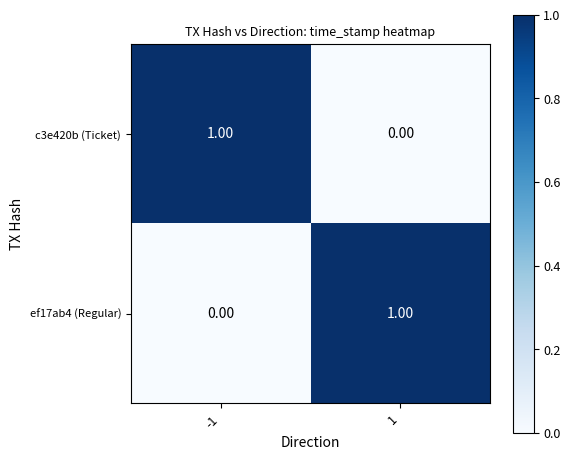

Is the value of ef17ab4 (Regular) at -1 greater than the value of c3e420b (Ticket) at -1?

No